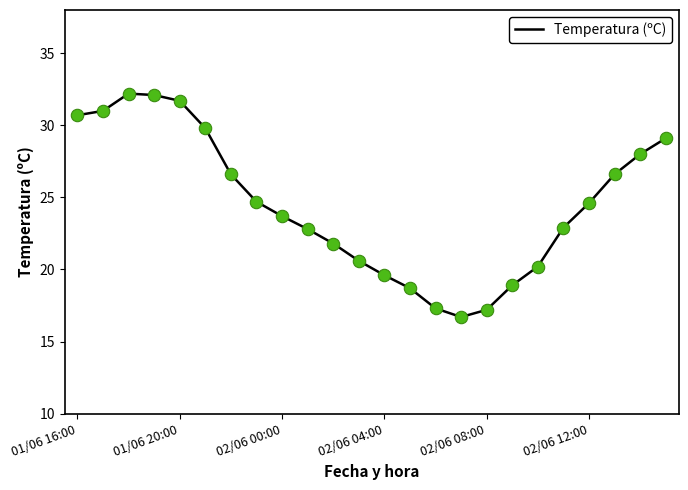

What is the maximum value shown in the chart?

32.2